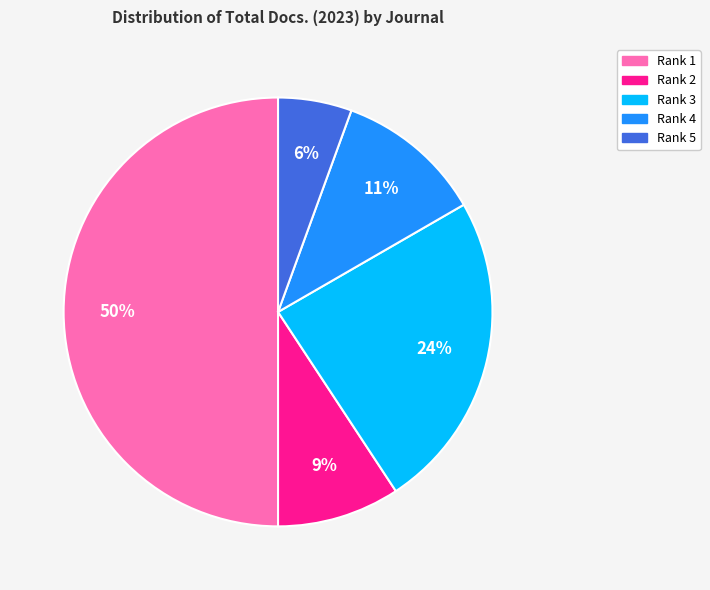

Is it true that Rank 2 is 9% of the pie?

True